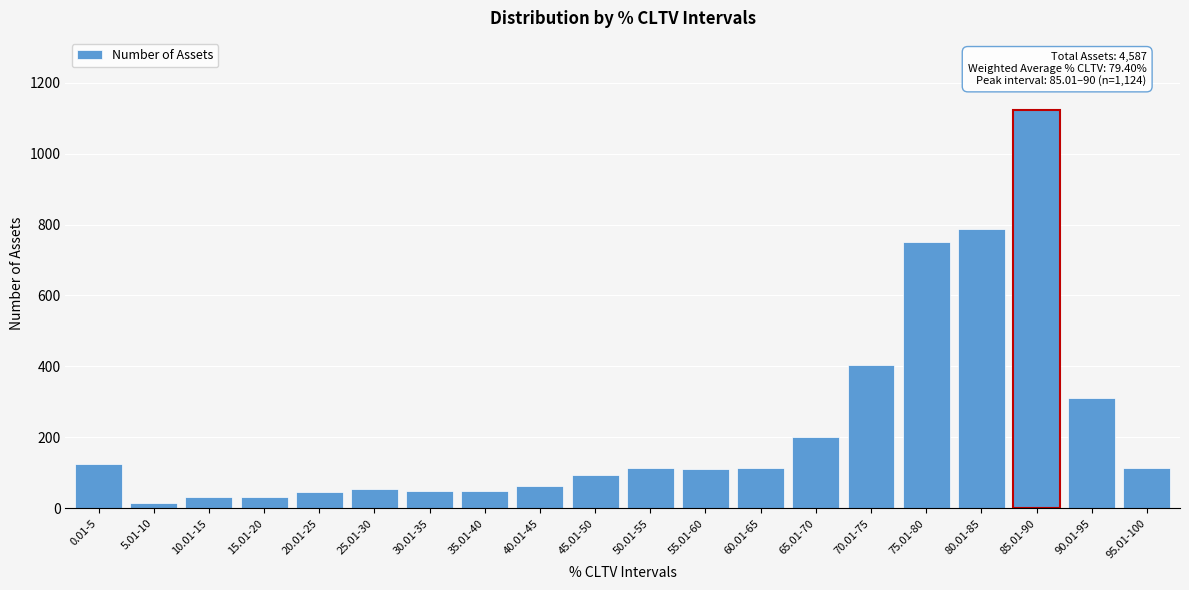

What is the label of the 15th bar from the left?

70.01-75